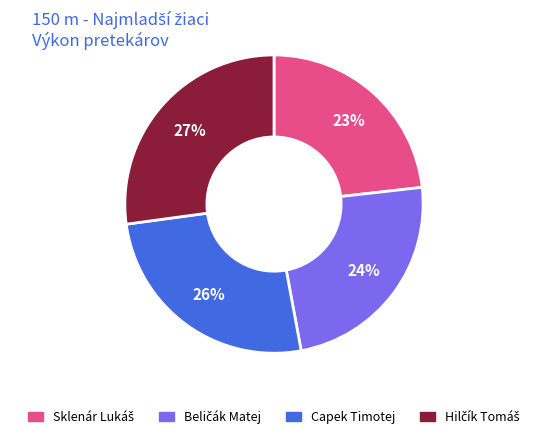

Is it true that Capek Timotej is 11% of the pie?

False